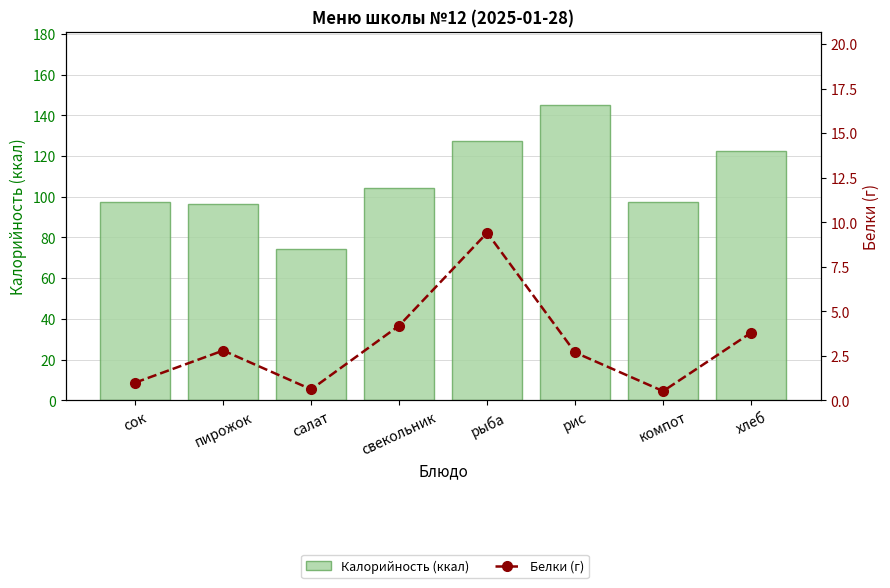

Rank the categories by Калорийность (ккал) value from highest to lowest.

рис, рыба, хлеб, свекольник, сок, компот, пирожок, салат